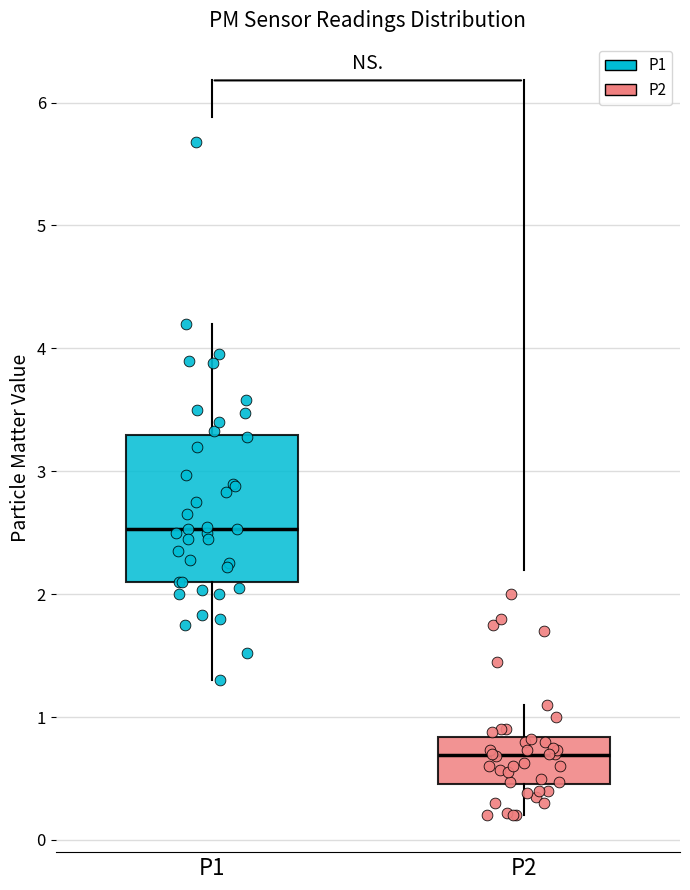

Reading left to right, read every box against the y-axis: the position of its median line, the range the box covers, and the ends of its whiskers. The values are not printed on the chart, so give them approximately, as read against the axis.

P1: median 2.5, box 2.1 to 3.3, whiskers 1.3 to 4.2
P2: median 0.7, box 0.5 to 0.8, whiskers 0.2 to 1.1